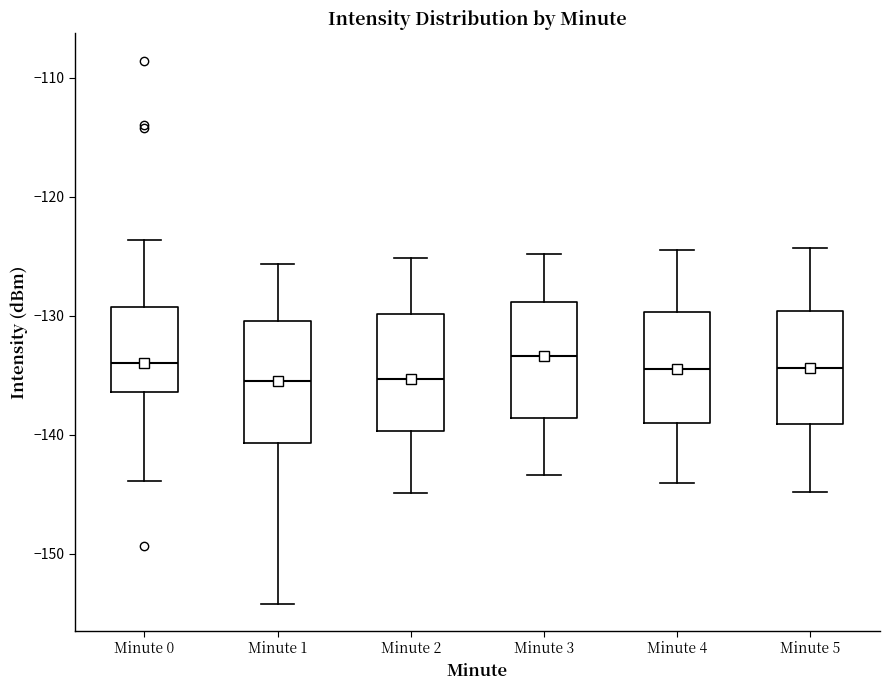

Reading left to right, transcribe this box plot: for each box, give where its median line is, the range the box spans, and where its two whiskers end, as read against the y-axis. The values are not printed on the chart, so give them approximately, as read against the axis.

Minute 0: median -134, box -136 to -129, whiskers -144 to -124
Minute 1: median -135, box -141 to -130, whiskers -154 to -126
Minute 2: median -135, box -140 to -130, whiskers -145 to -125
Minute 3: median -133, box -139 to -129, whiskers -143 to -125
Minute 4: median -134, box -139 to -130, whiskers -144 to -124
Minute 5: median -134, box -139 to -130, whiskers -145 to -124